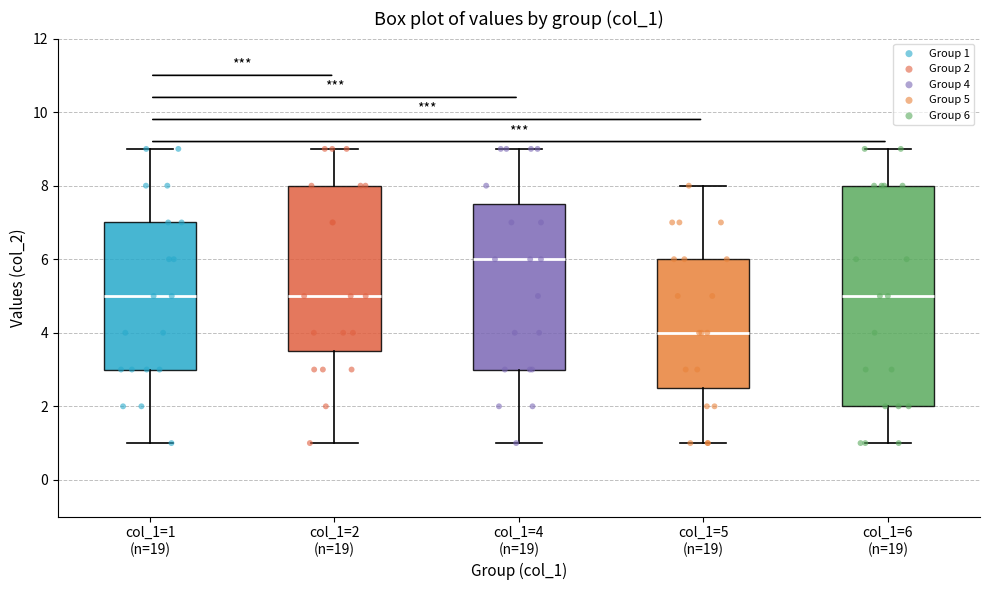

Which box's median line is the lowest?

col_1=5 (n=19)